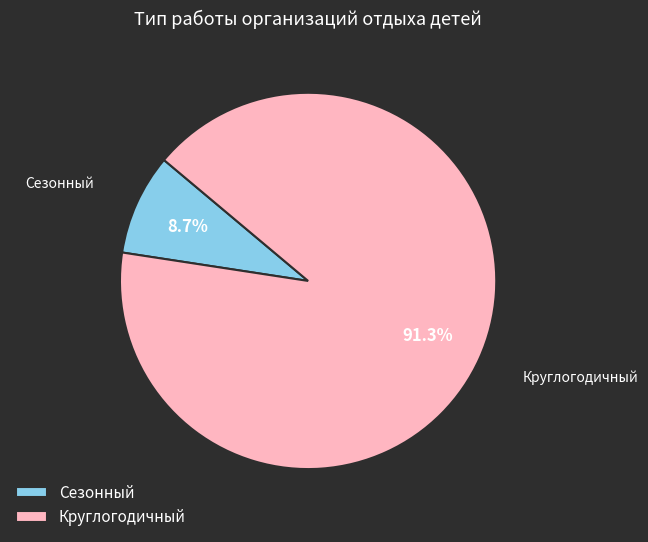

What is the ratio of the value at Сезонный to the value at Круглогодичный?

0.1